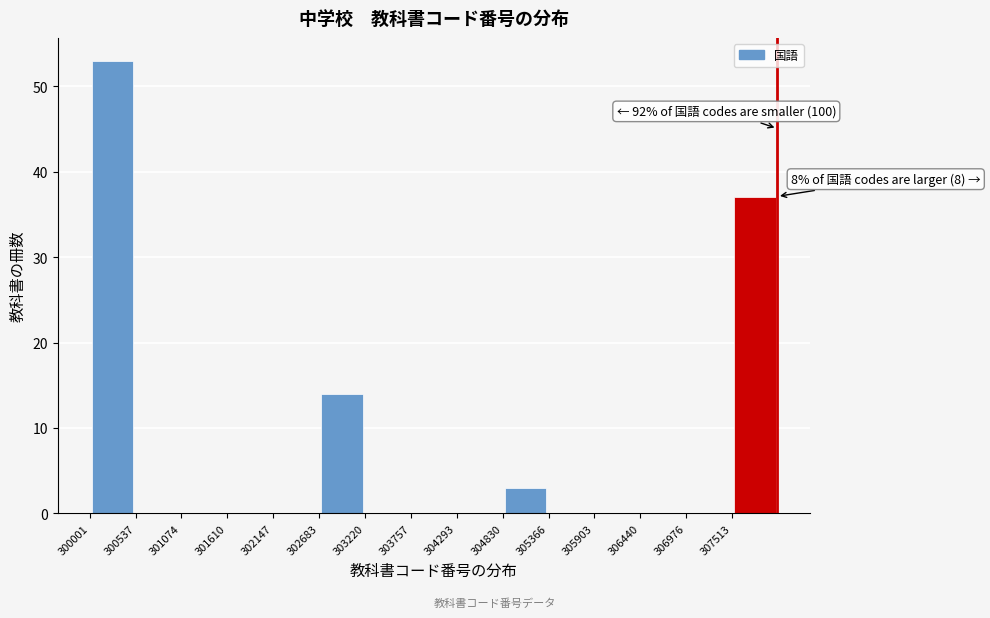

Which range on the x-axis has the tallest bar?

300000 to 300500